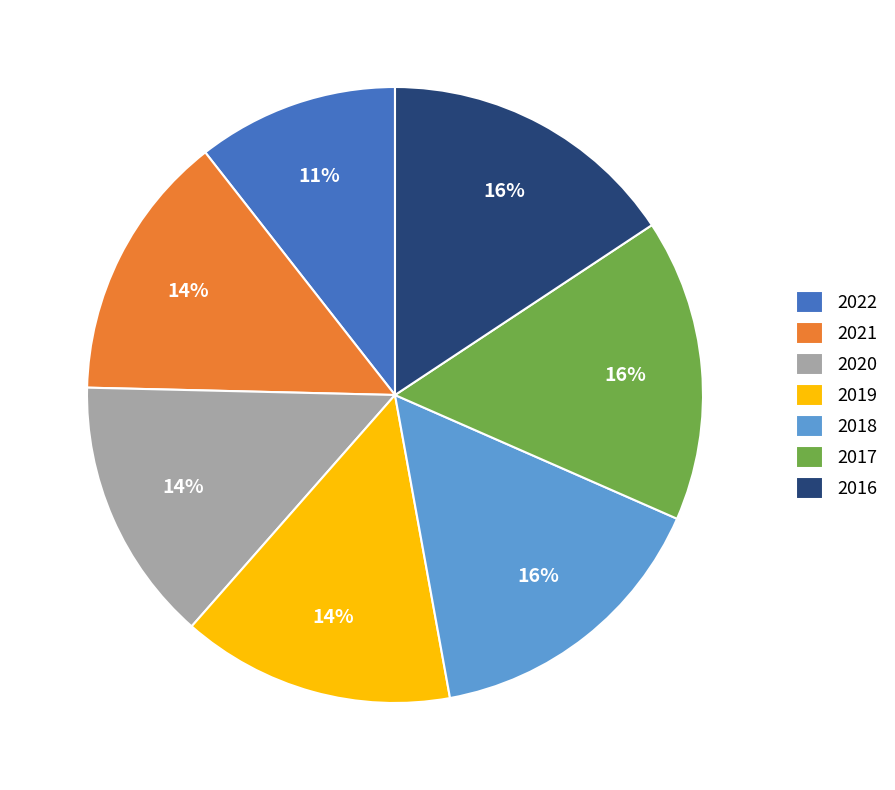

How many slices are in this pie chart?

7